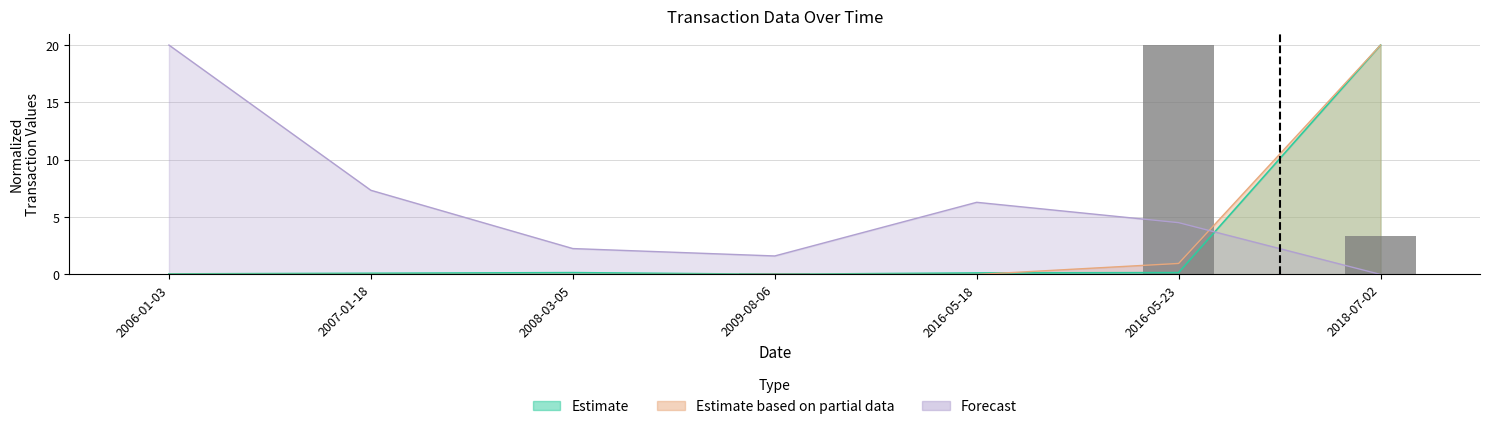

Does the chart contain any negative values?

No